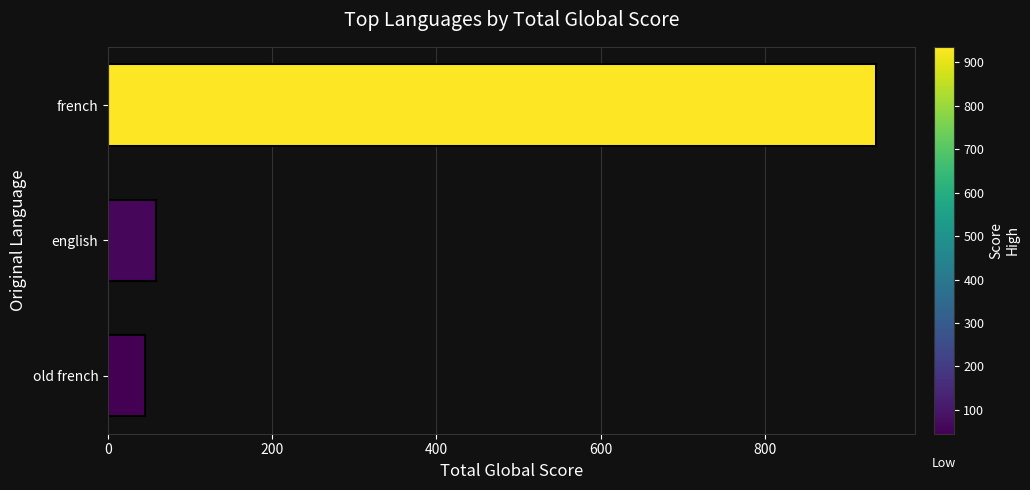

List the labels in order of value, largest first.

french, english, old french